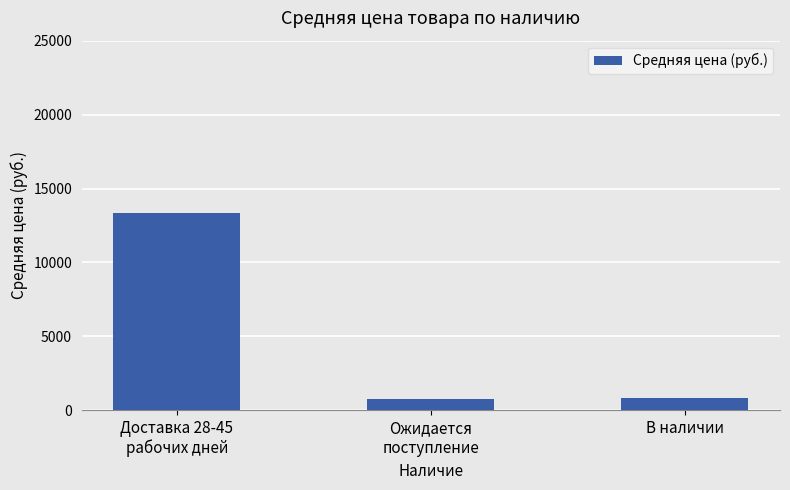

What position from the left is В наличии?

3